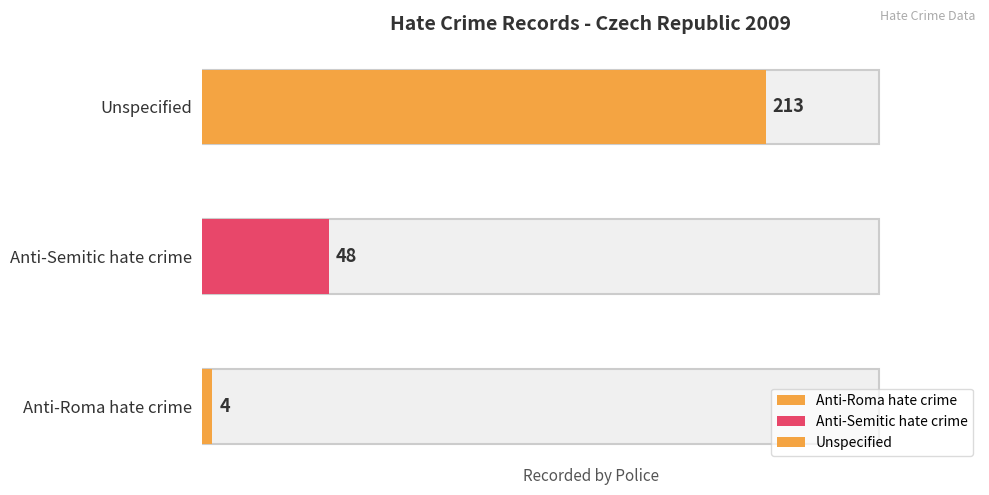

What is the sum of the values at Anti-Roma hate crime and Anti-Semitic hate crime?

52